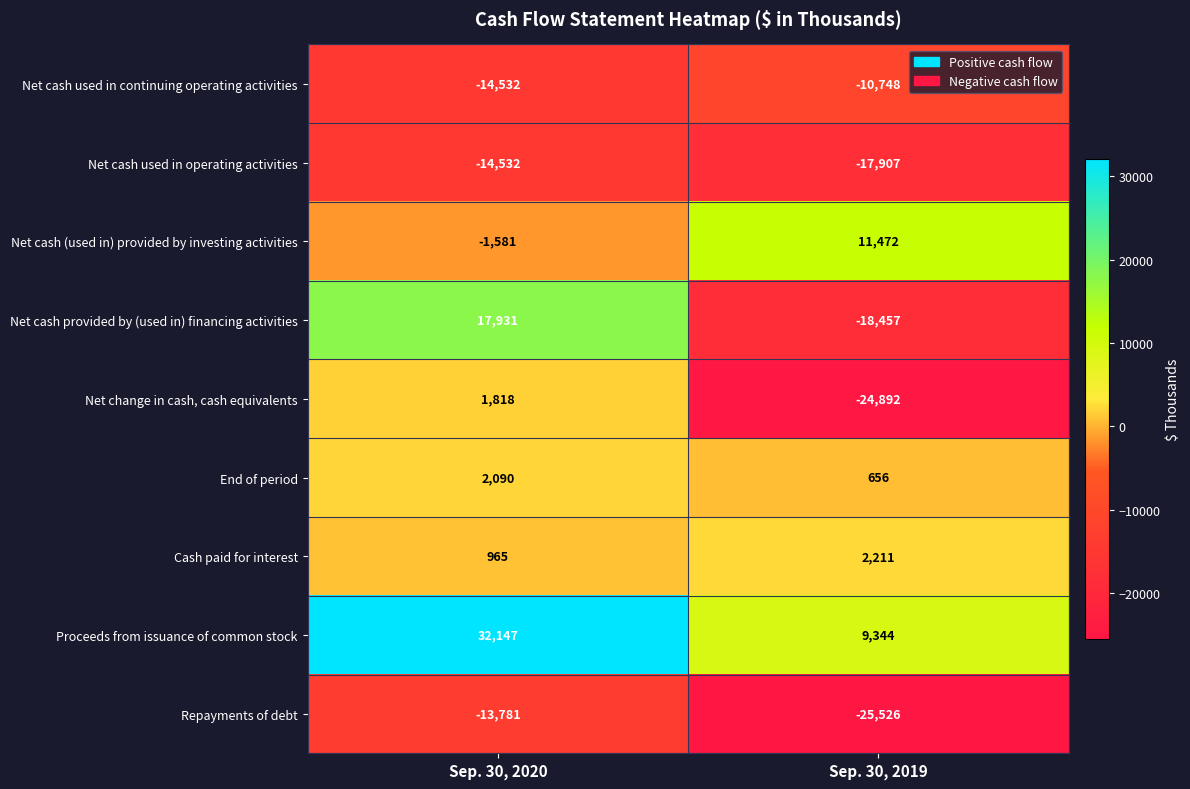

True or false: Net cash used in continuing operating activities has a value of -10748 at Sep. 30, 2019.

True